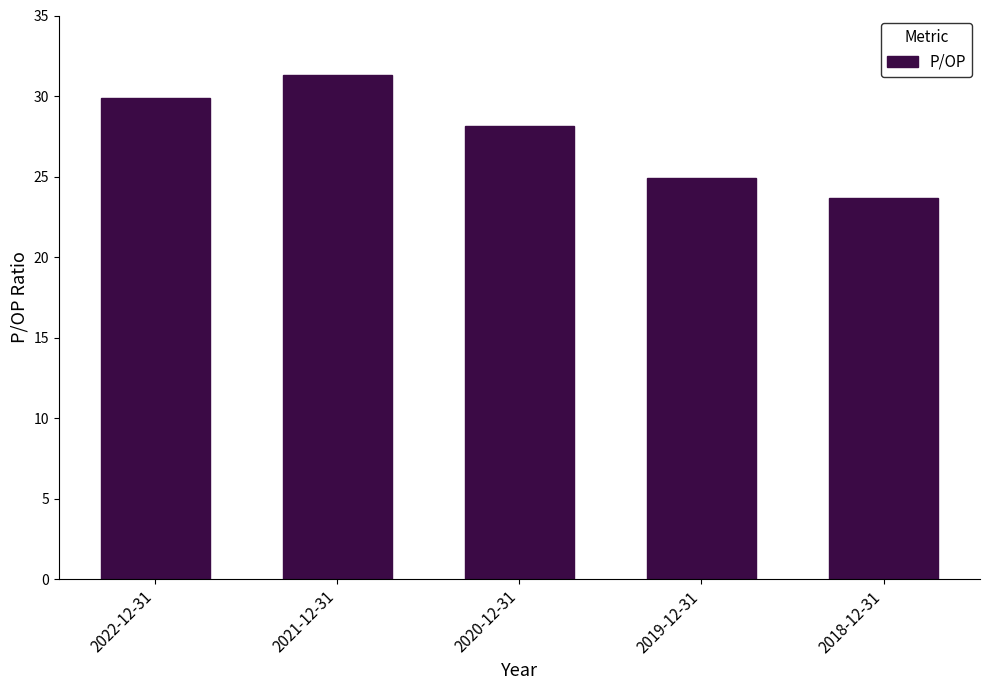

The value at 2019-12-31 is 38.3. True or false?

False